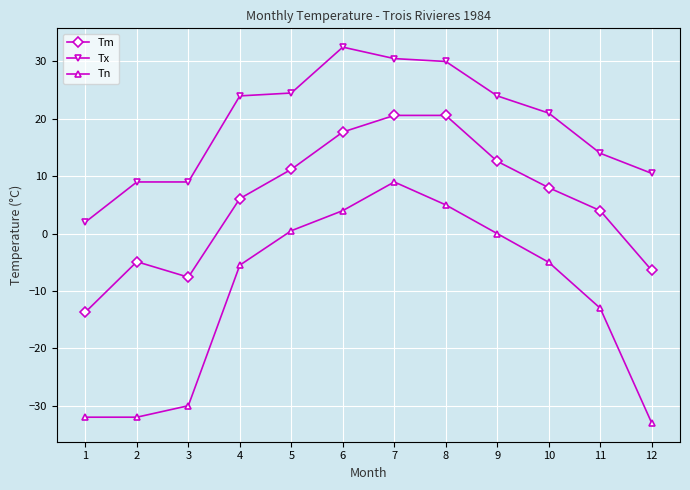

Which series changed the most between 5 and 12?

Tn